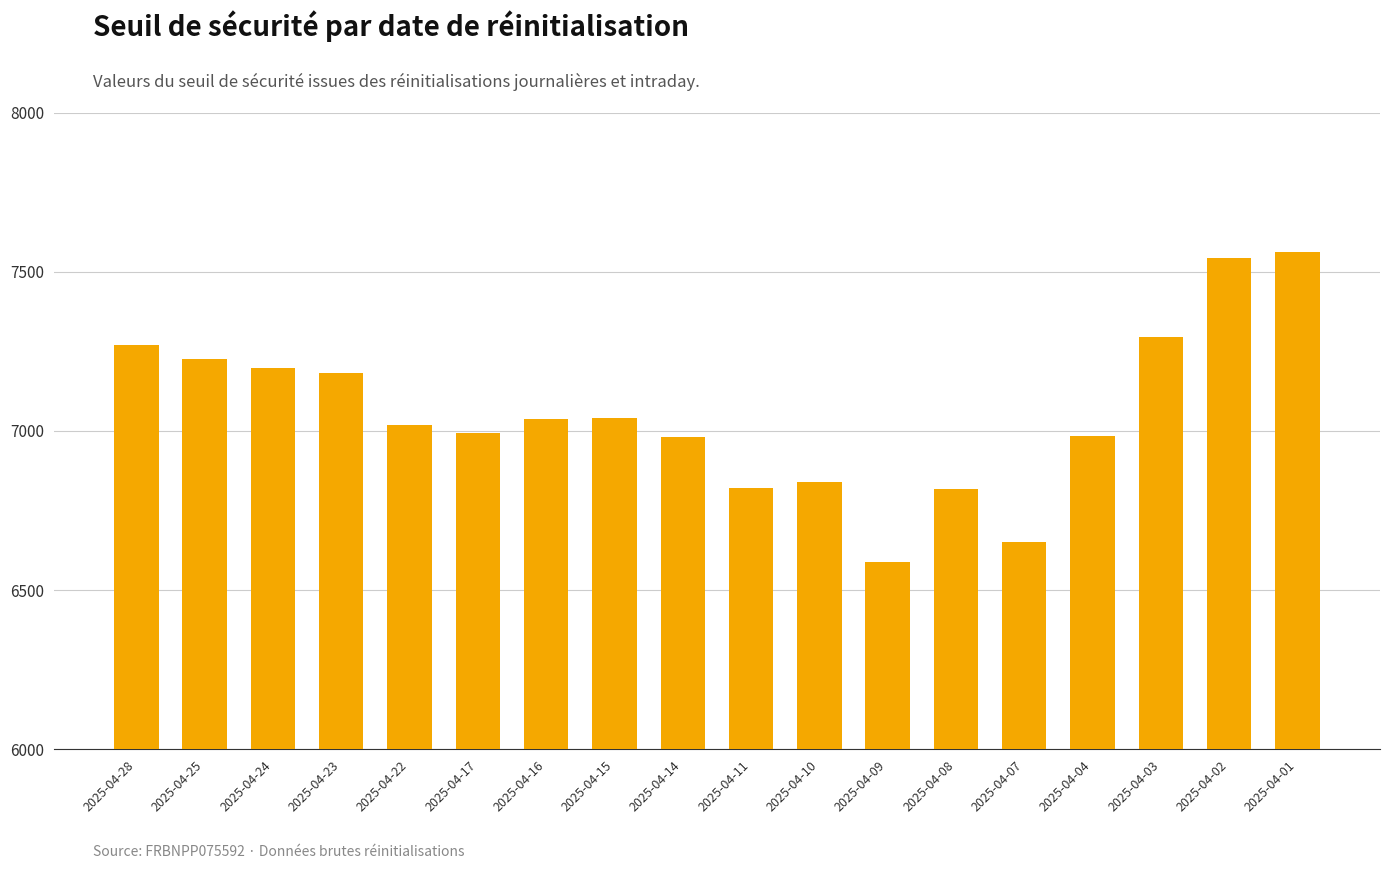

What is the smallest value displayed?

6588.5